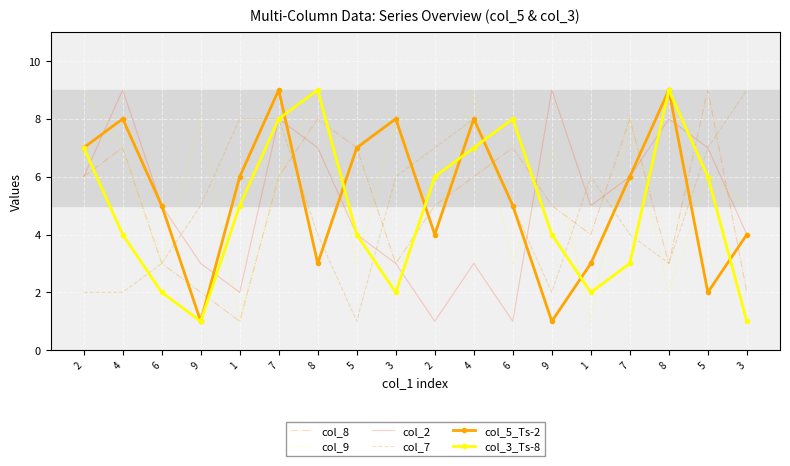

What is the difference between the second highest and minimum values in the col_3_Ts-8 series?

8